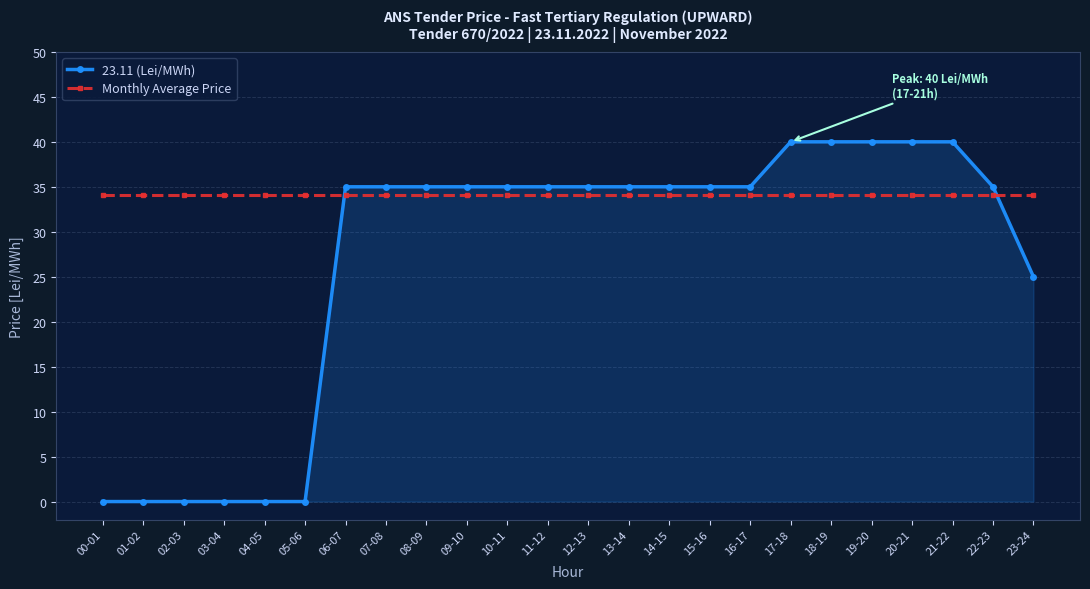

How many intersections are there between Monthly Average Price and 23.11 (Lei/MWh)?

2